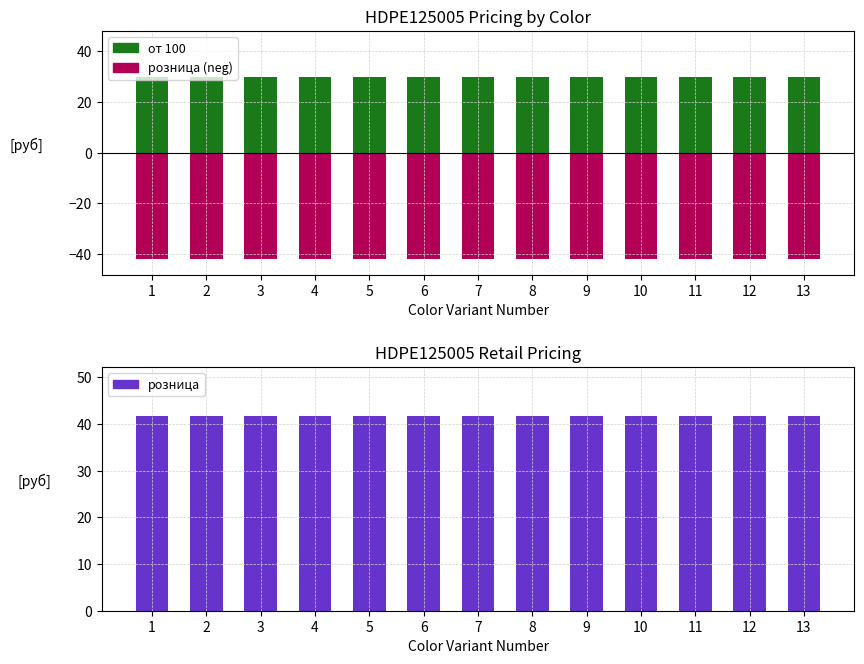

What is the minimum value shown in the chart?

-41.8